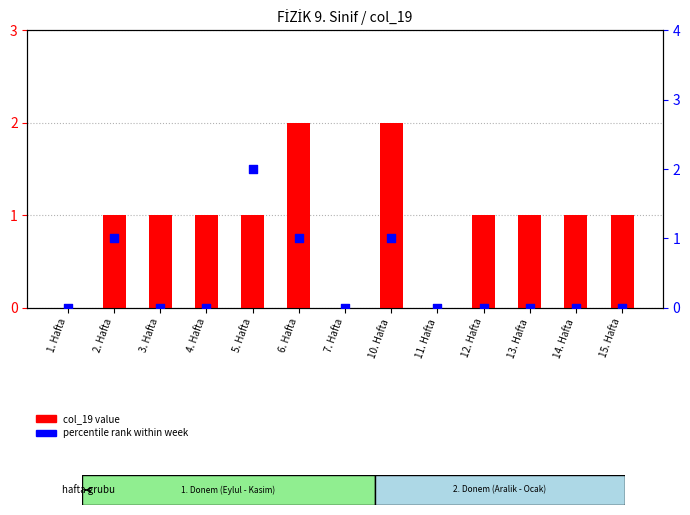

Which series contains the highest Y value?

col_19 value